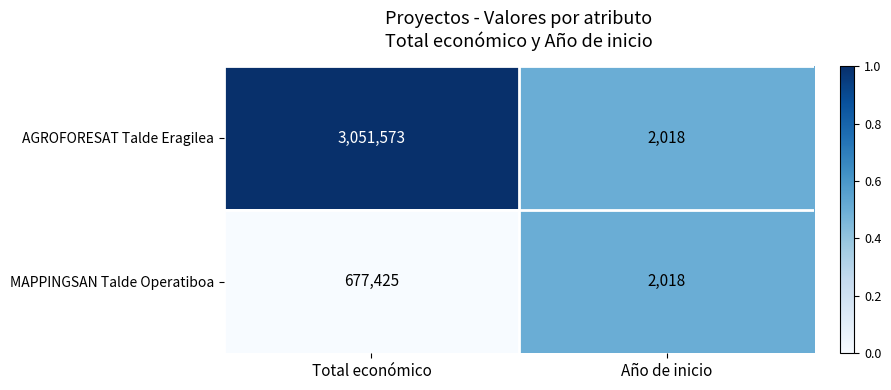

Reading right to left, transcribe all the data shown in this chart.

AGROFORESAT Talde Eragilea: 2018	3051573
MAPPINGSAN Talde Operatiboa: 2018	677425